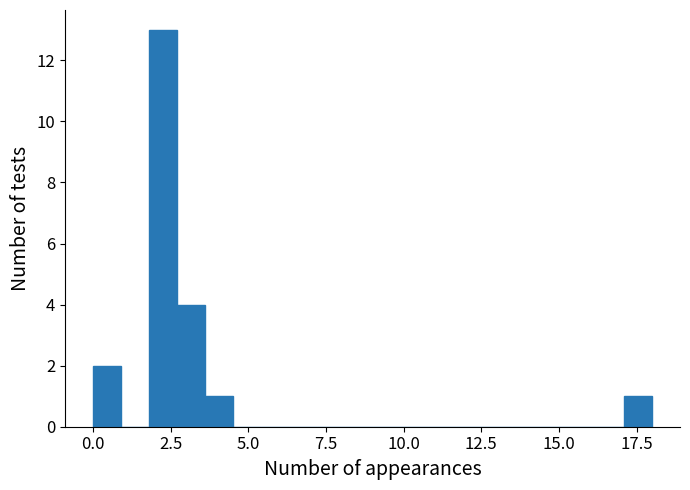

Read against the x-axis, roughly where is the centre of the tallest bar?

2.5